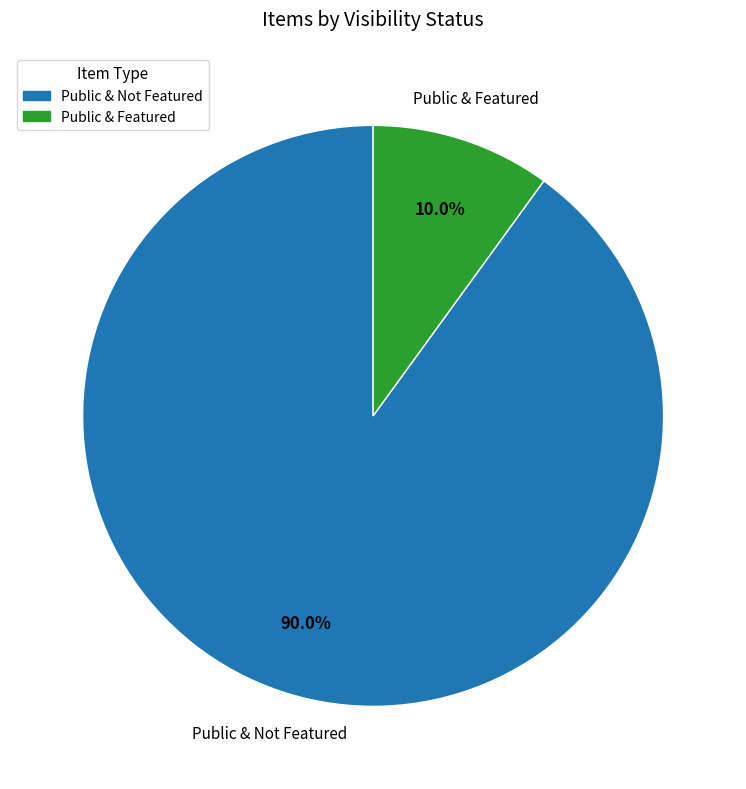

Is there a majority slice in this chart?

Yes